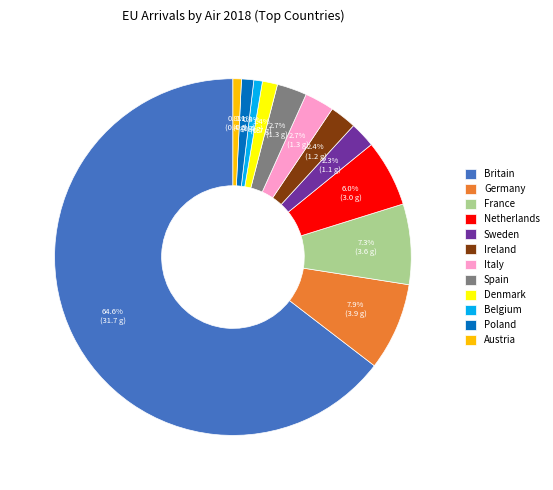

How many segments does this pie chart have?

12